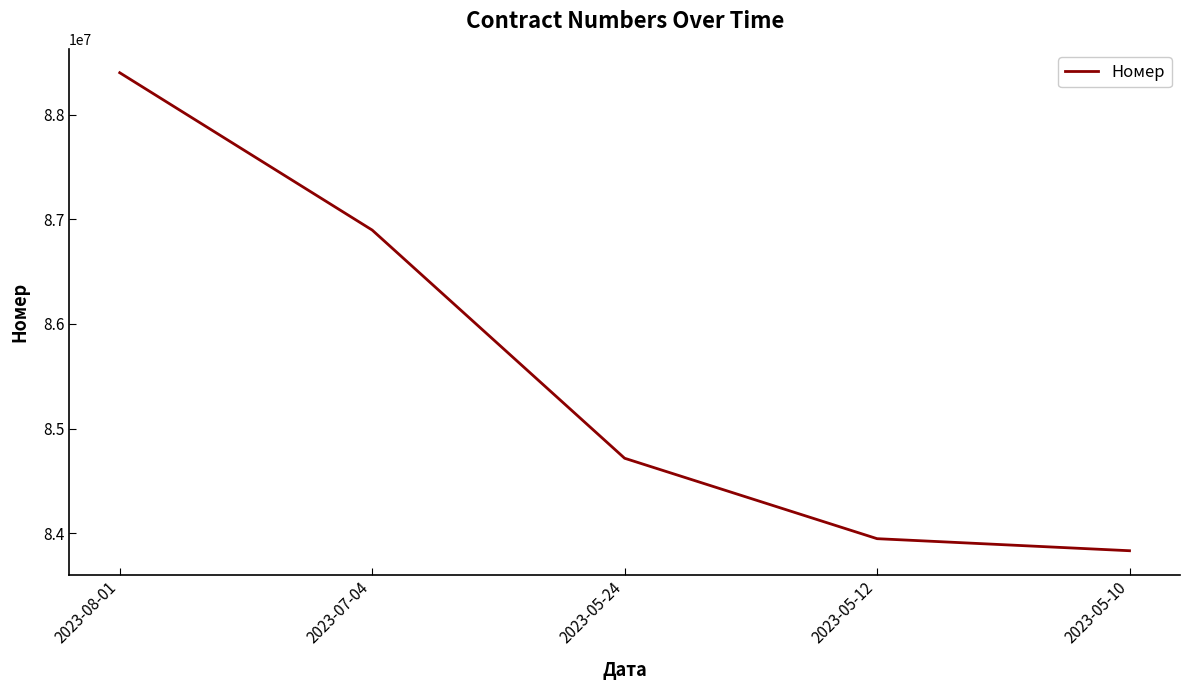

At which label is the value closest to 86115998?

2023-07-04